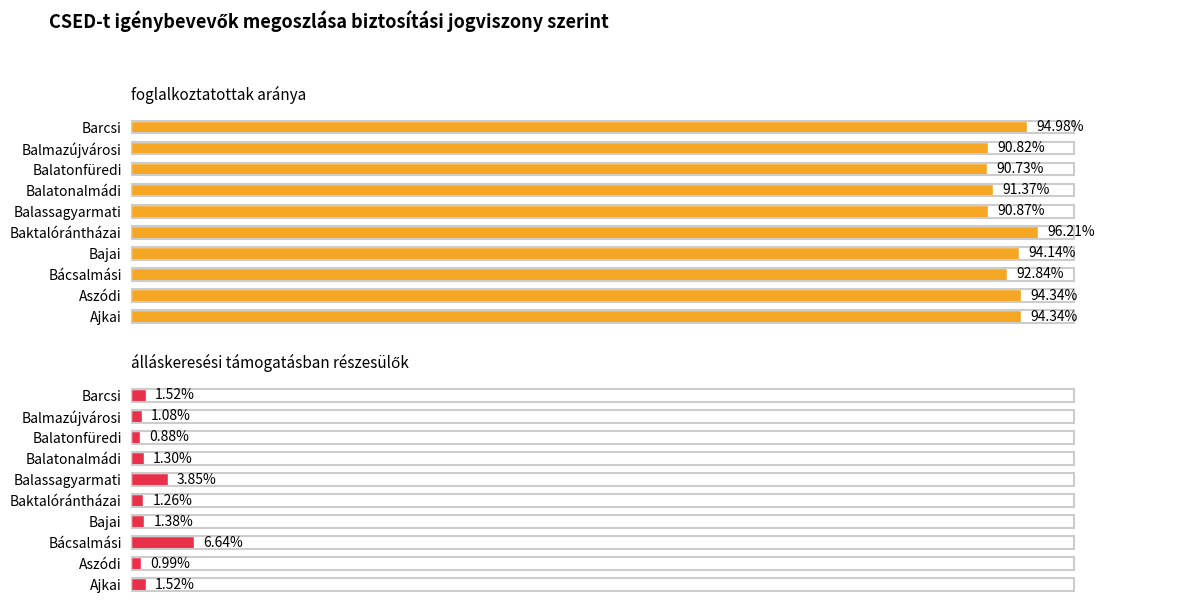

What is the smallest value displayed?

0.9